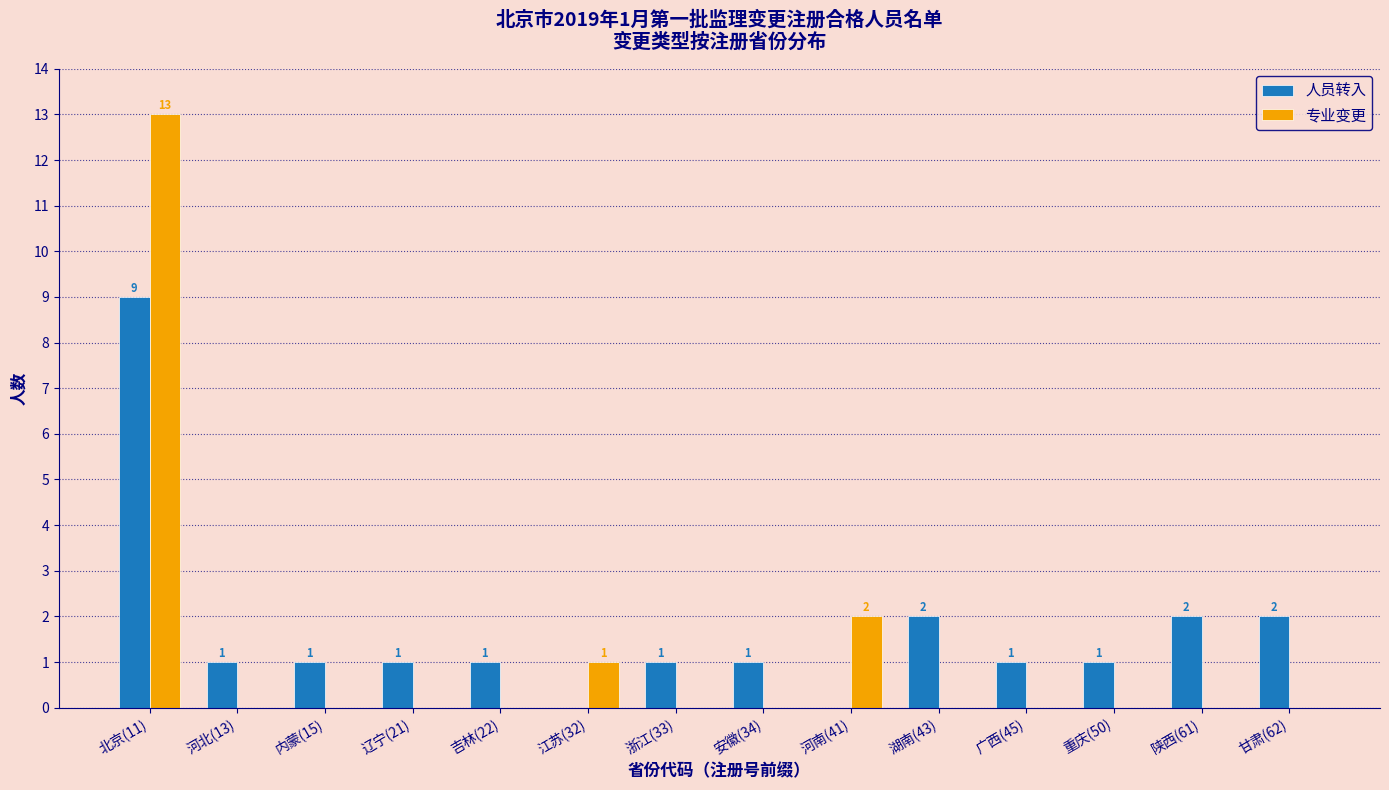

Reading right to left, transcribe all the data shown in this chart.

人员转入: 甘肃(62)=2	陕西(61)=2	重庆(50)=1	广西(45)=1	湖南(43)=2	河南(41)=0	安徽(34)=1	浙江(33)=1	江苏(32)=0	吉林(22)=1	辽宁(21)=1	内蒙(15)=1	河北(13)=1	北京(11)=9
专业变更: 甘肃(62)=0	陕西(61)=0	重庆(50)=0	广西(45)=0	湖南(43)=0	河南(41)=2	安徽(34)=0	浙江(33)=0	江苏(32)=1	吉林(22)=0	辽宁(21)=0	内蒙(15)=0	河北(13)=0	北京(11)=13